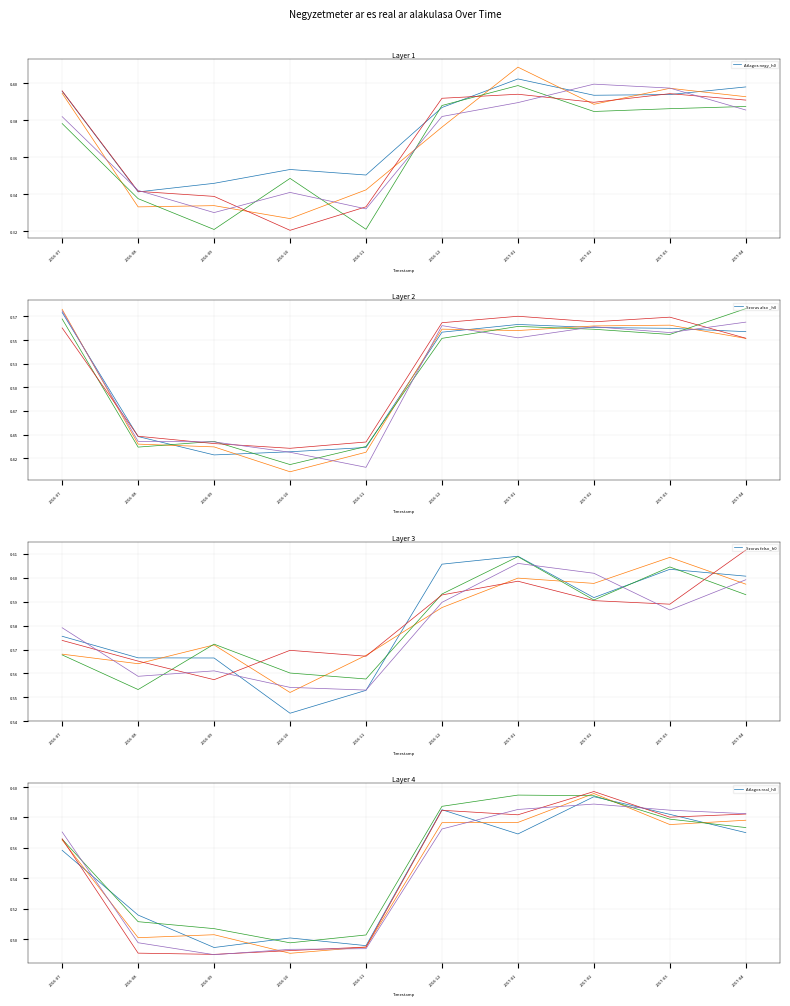

Does the chart display data point markers on the line(s)?

No